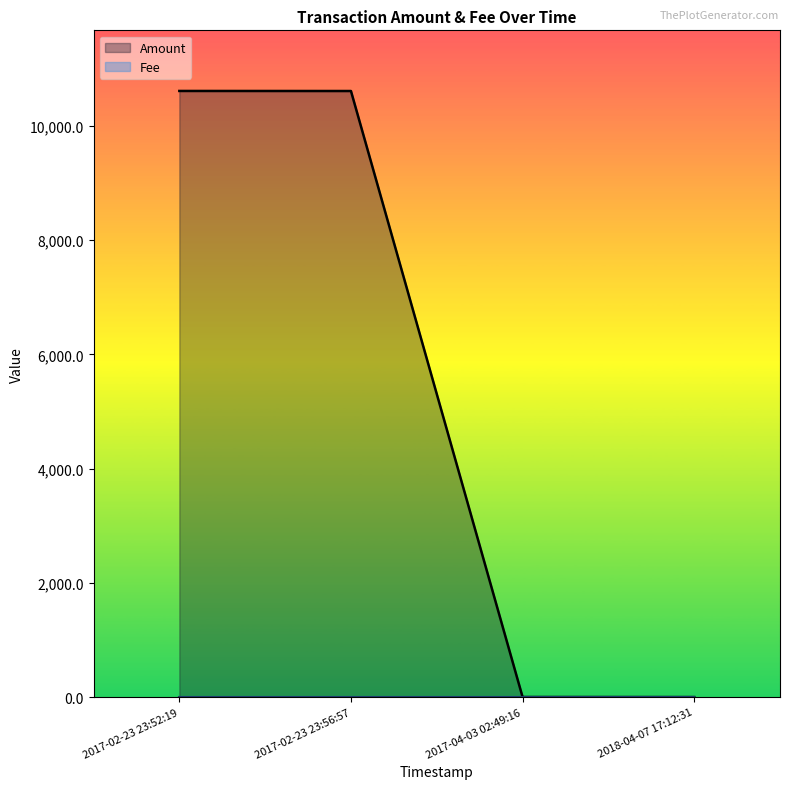

What is the sum of the Fee values at 2017-02-23 23:52:19 and 2017-04-03 02:49:16?

2.0